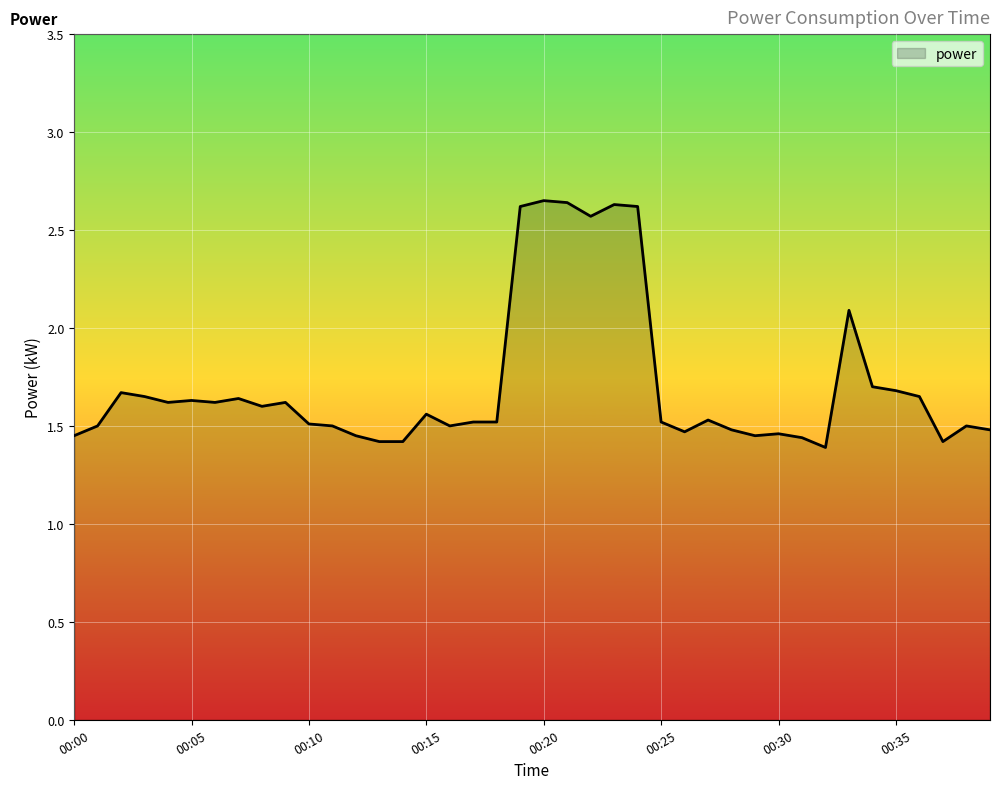

Count the number of categories in the chart.

40